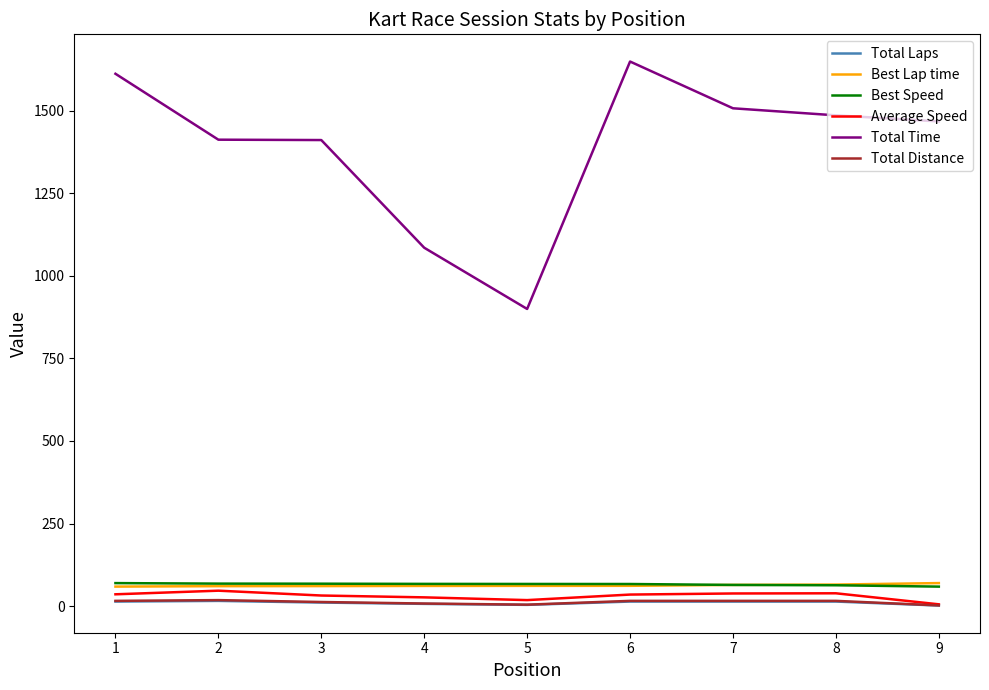

What is the sum of all Best Speed values?

595.0